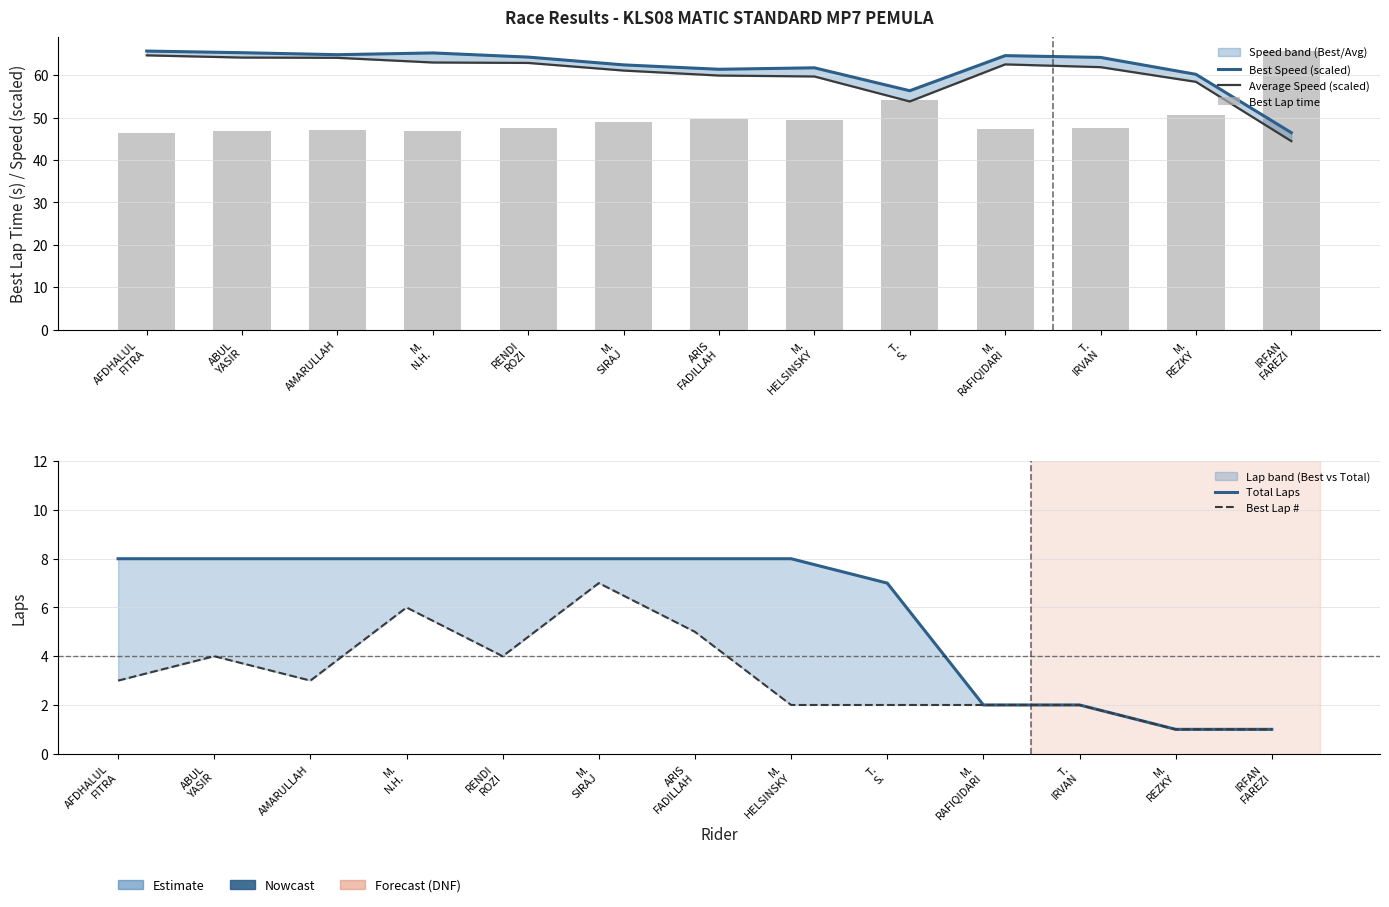

What is the highest value of the Best Lap # series?

7.0